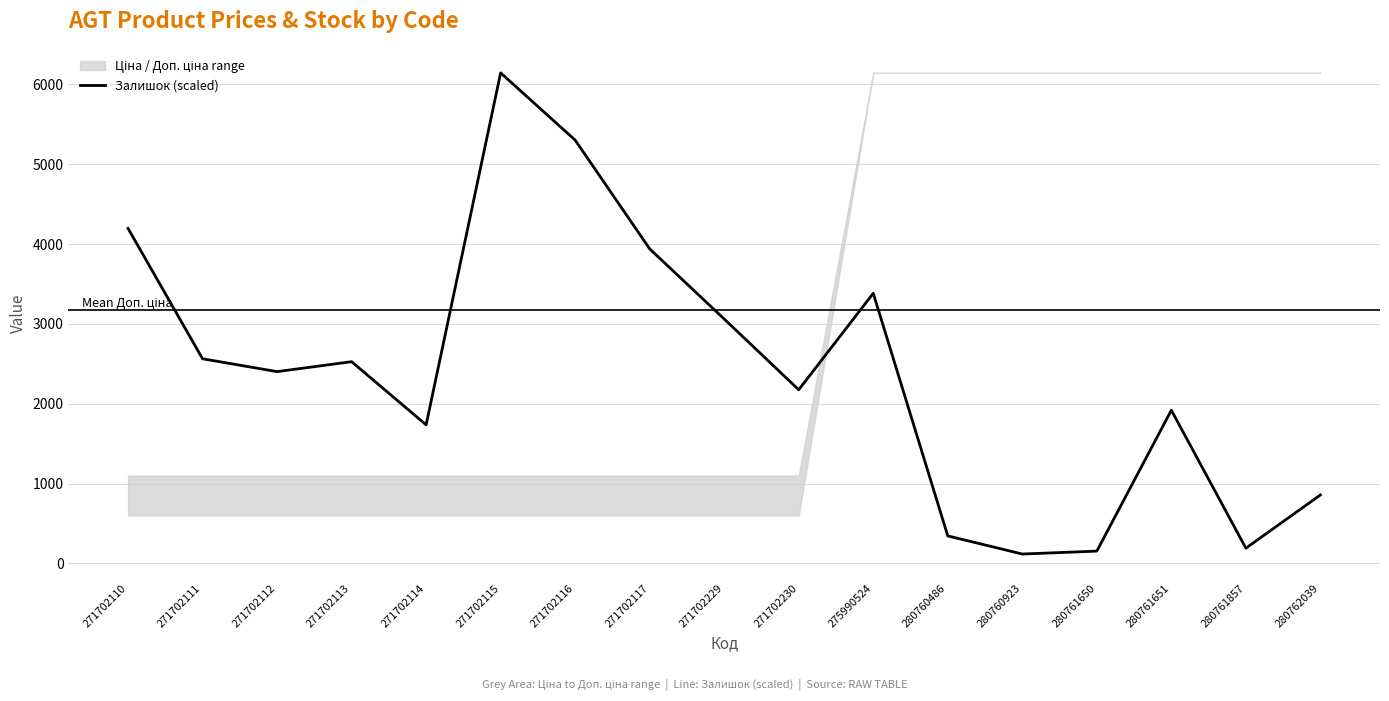

What is the average value?

2412.0